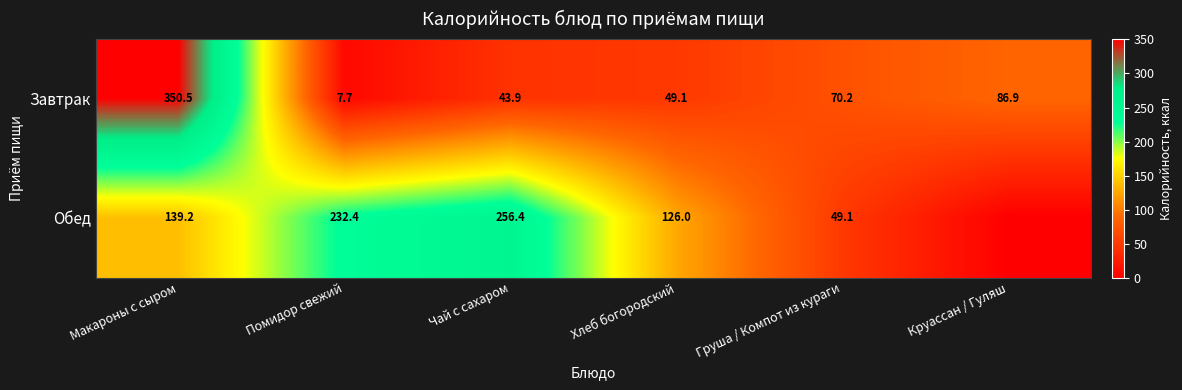

What is the sum of all Завтрак values?

608.3